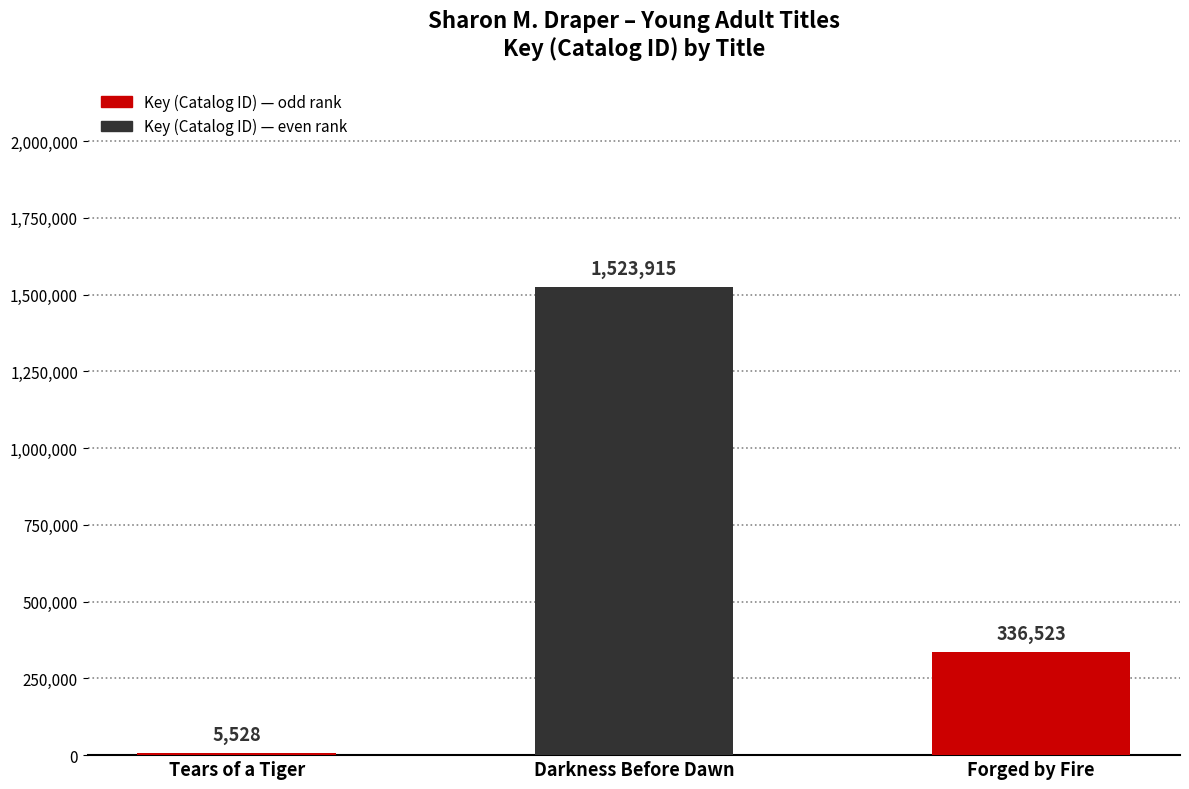

The value at Darkness Before Dawn is 2452623. True or false?

False